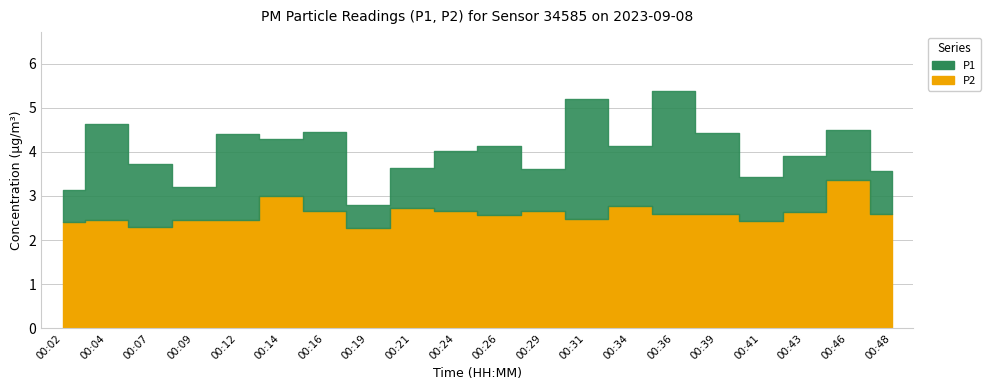

What is the minimum value shown in the chart?

2.3